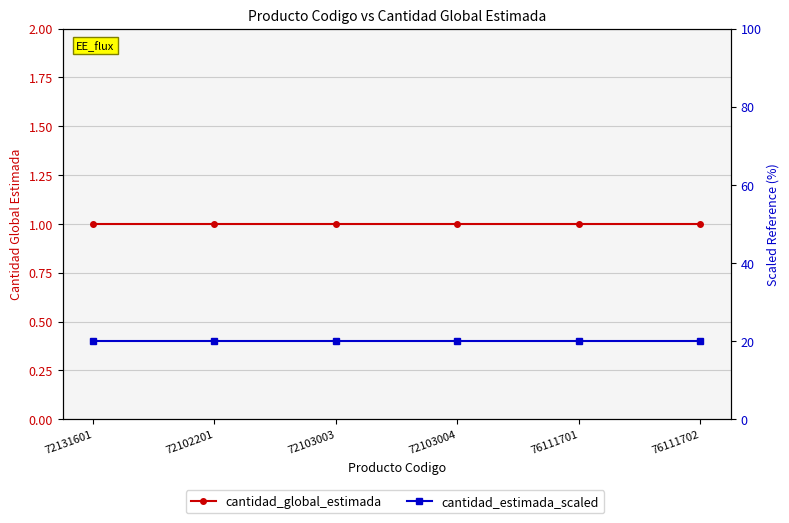

Is it true that cantidad_estimada_scaled equals 20 at 72103004?

True